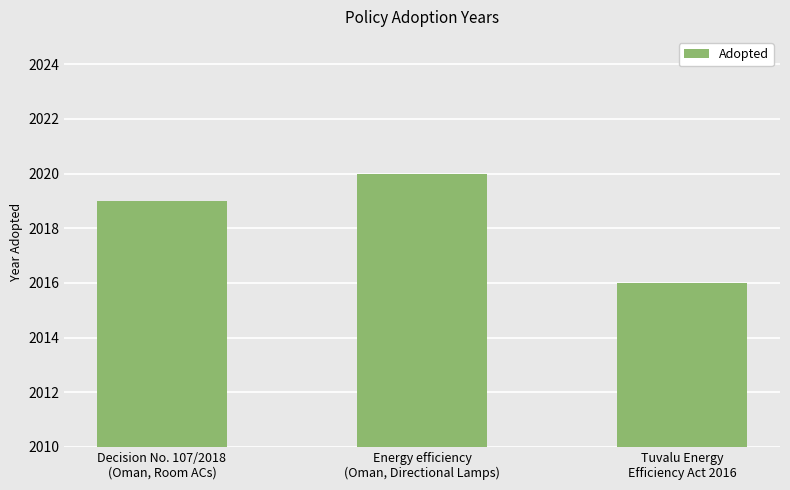

How many distinct data groups are displayed?

1